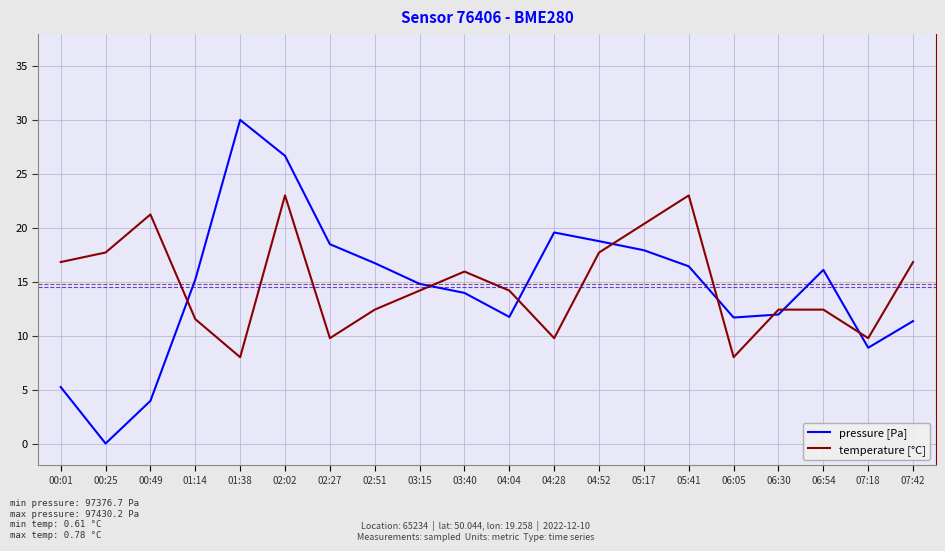

Is it true that temperature [°C] equals 10.3 at 00:25?

False